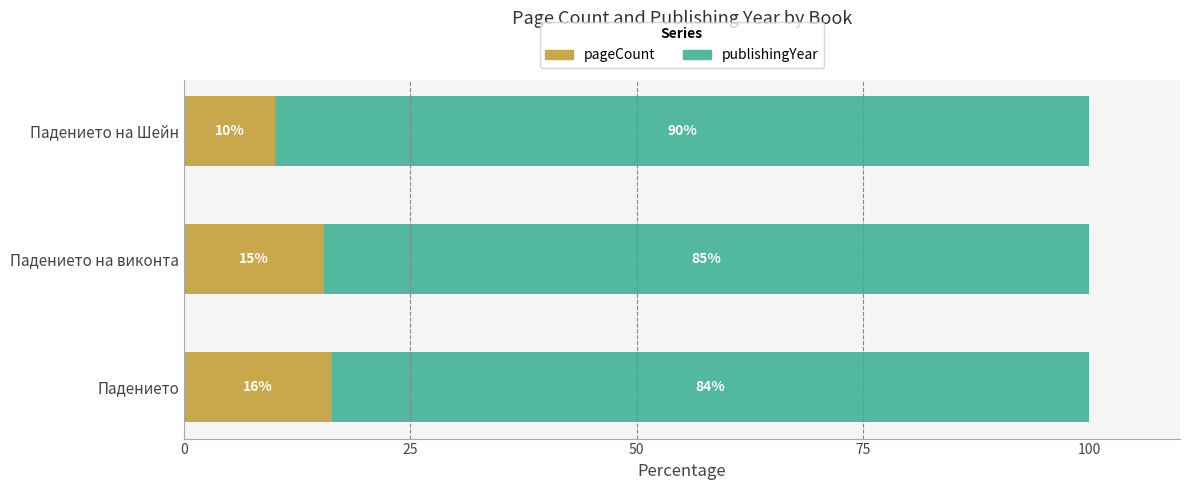

What are all the series names shown in the legend?

pageCount, publishingYear